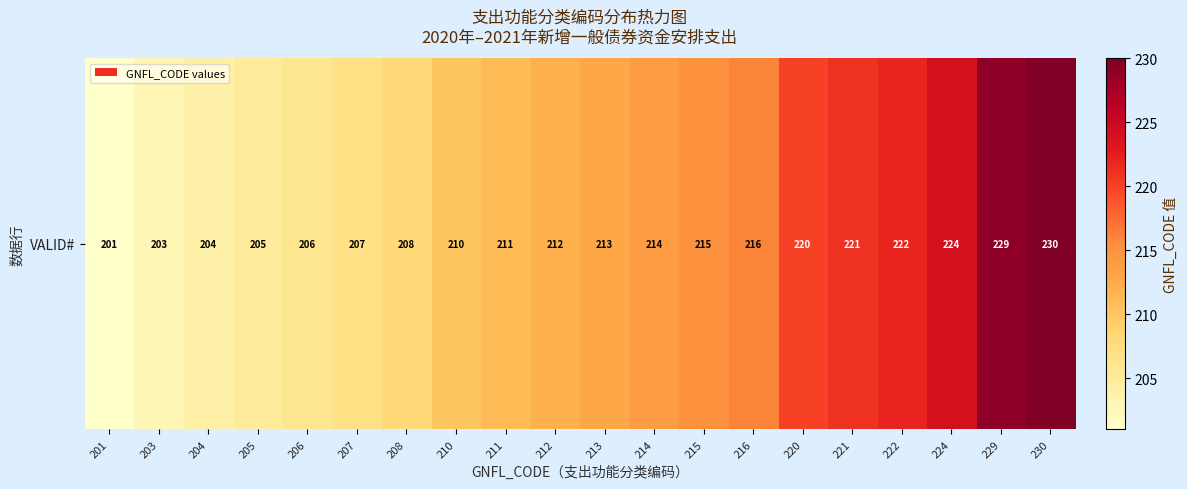

What is the change in value from 203 to 230?

+27